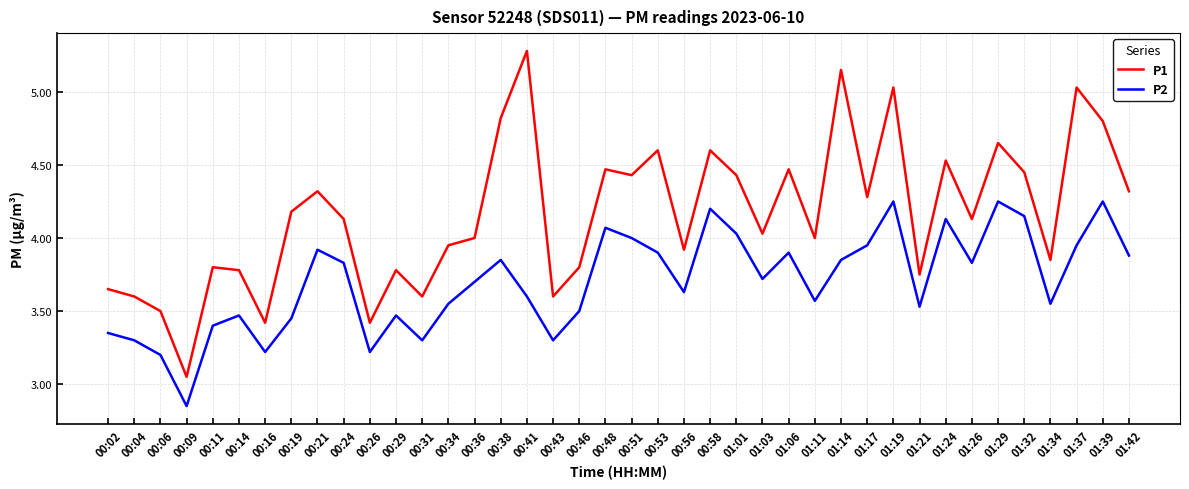

At which label is P2 closest to 3?

00:09